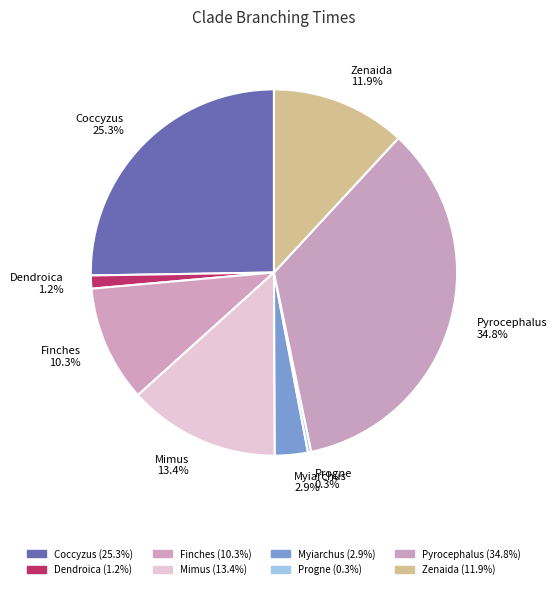

To the nearest percent, what is the difference between the Coccyzus and Dendroica slice percentages?

24%